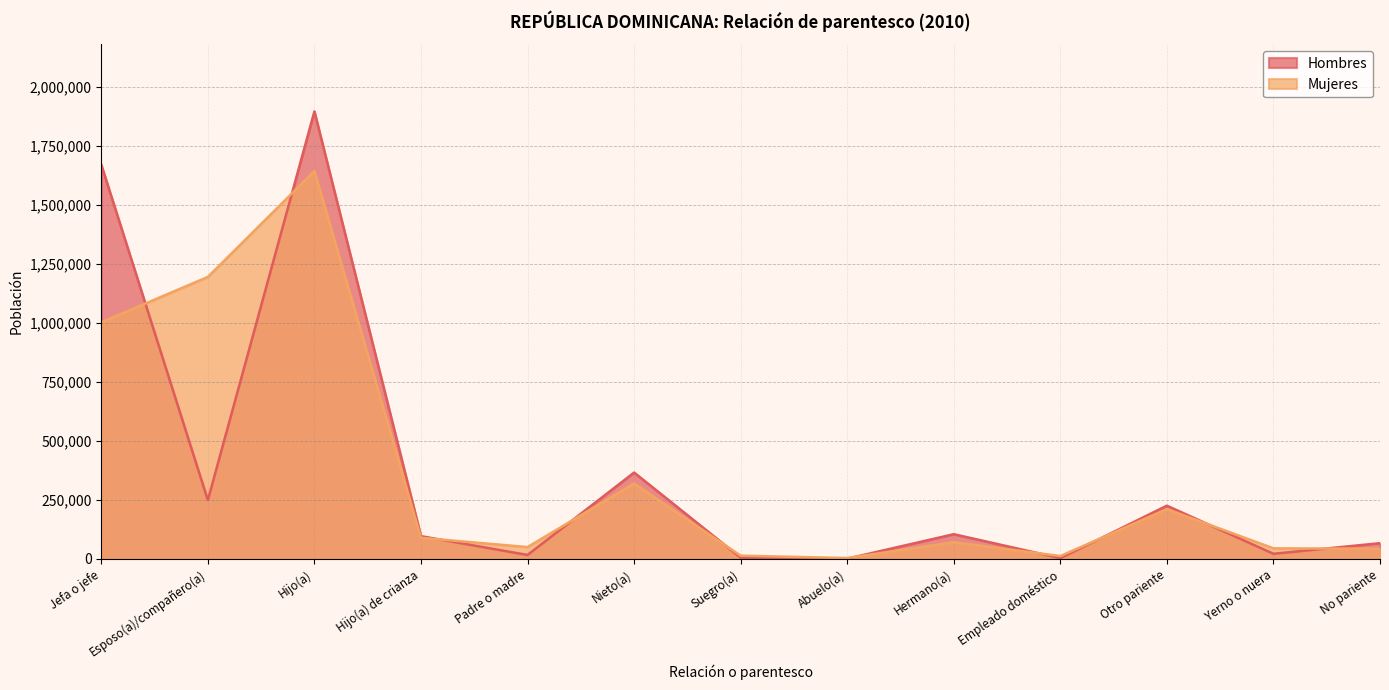

Which series has the largest total across all categories?

Hombres